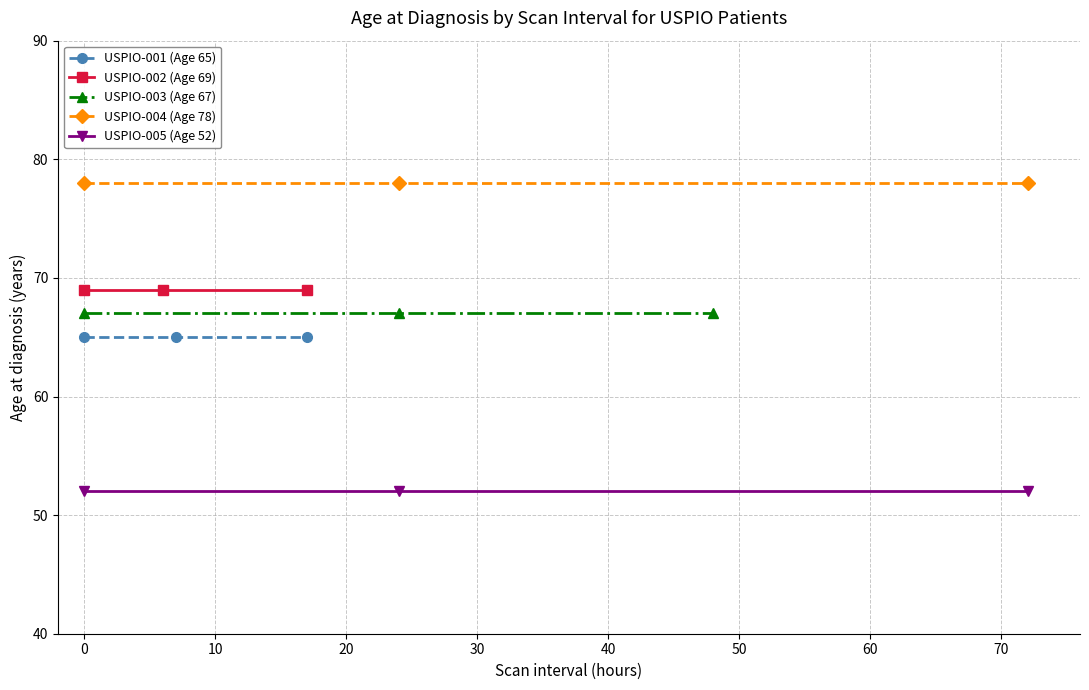

What is the maximum value for USPIO-003 (Age 67)?

67